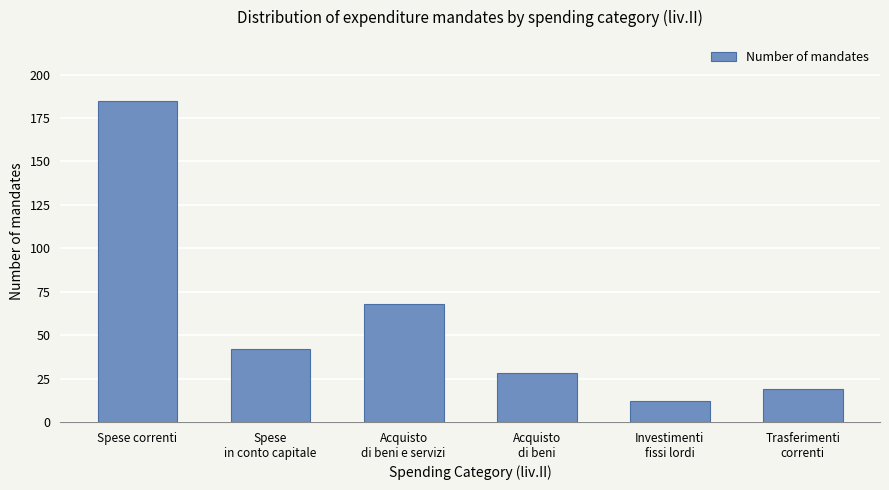

Rank the categories by value from lowest to highest.

Investimenti
fissi lordi, Trasferimenti
correnti, Acquisto
di beni, Spese
in conto capitale, Acquisto
di beni e servizi, Spese correnti